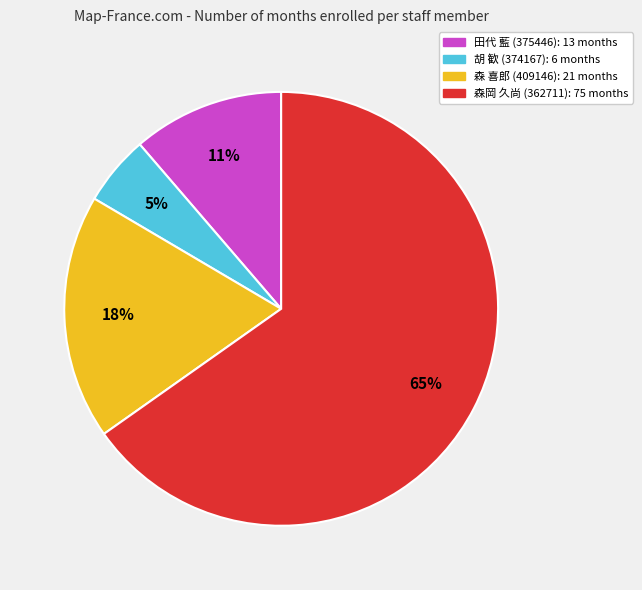

Is there a majority slice in this chart?

Yes